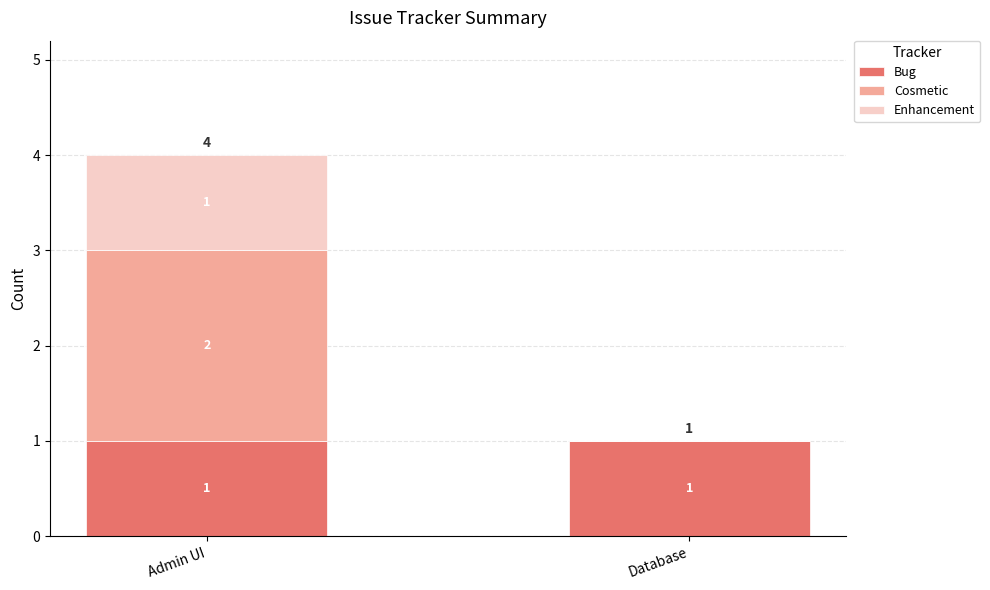

Reading left to right, what are the values for Bug?

Admin UI=1	Database=1